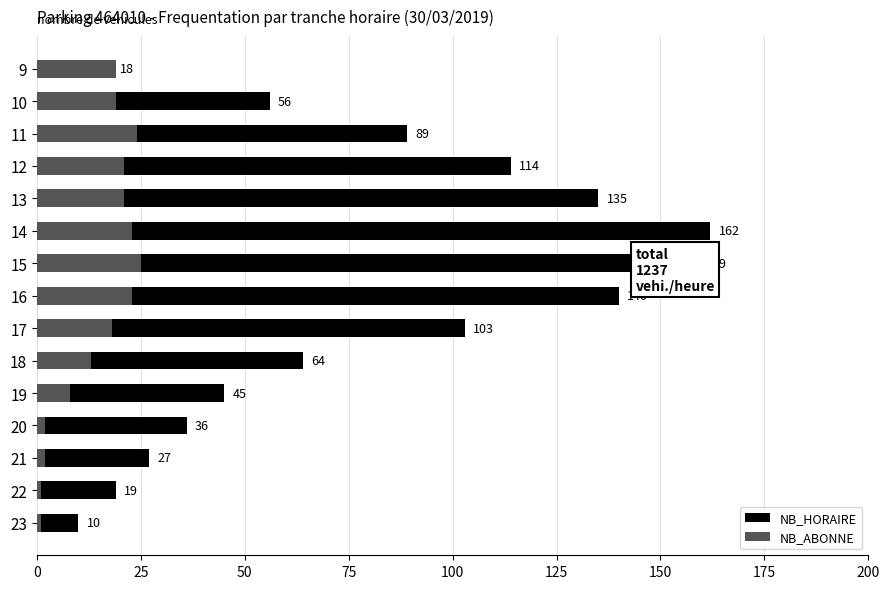

Are the bars horizontal?

Yes